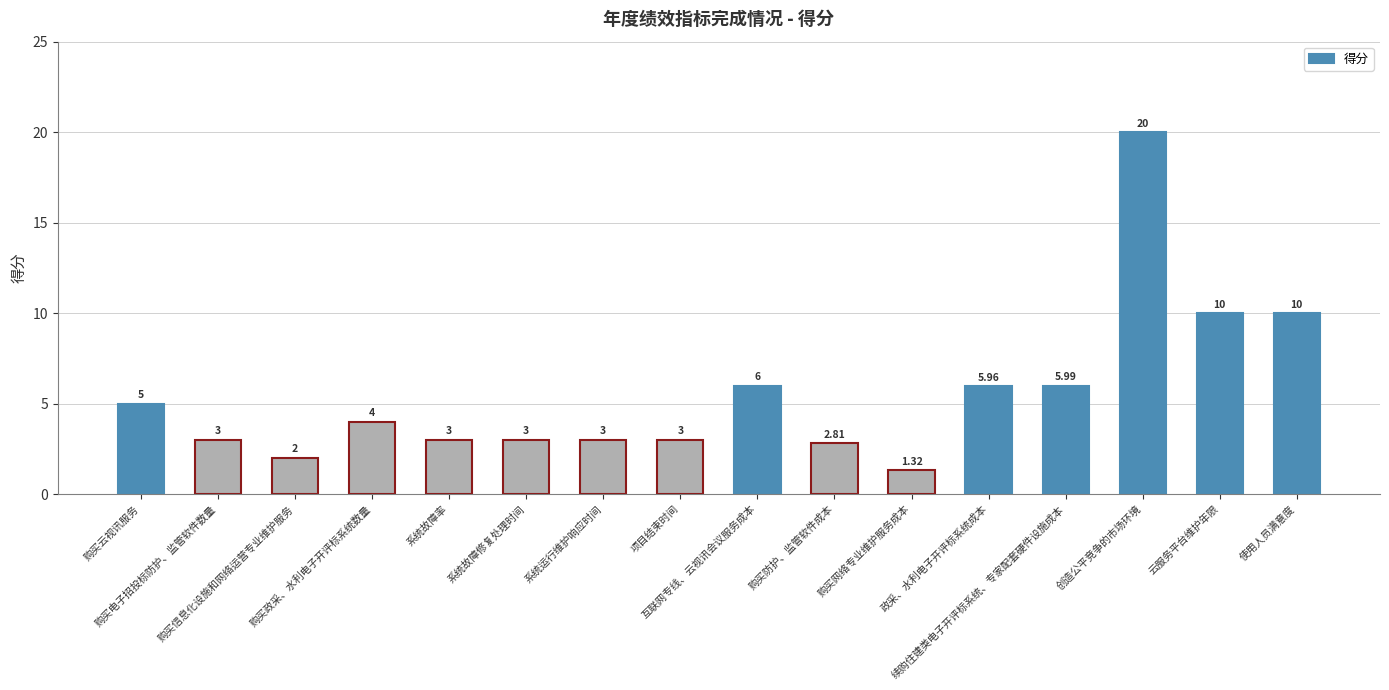

Approximately how many times larger is the value at 购买云视讯服务 compared to 购买电子招投标防护、监管软件数量?

1.7